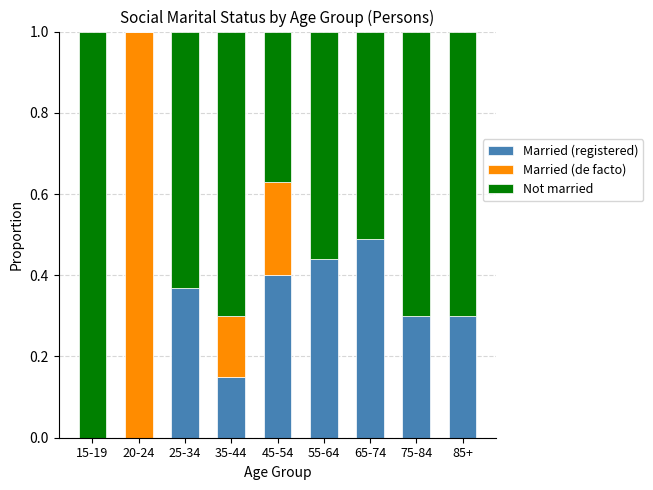

What is the total value across all series at 25-34?

1.0